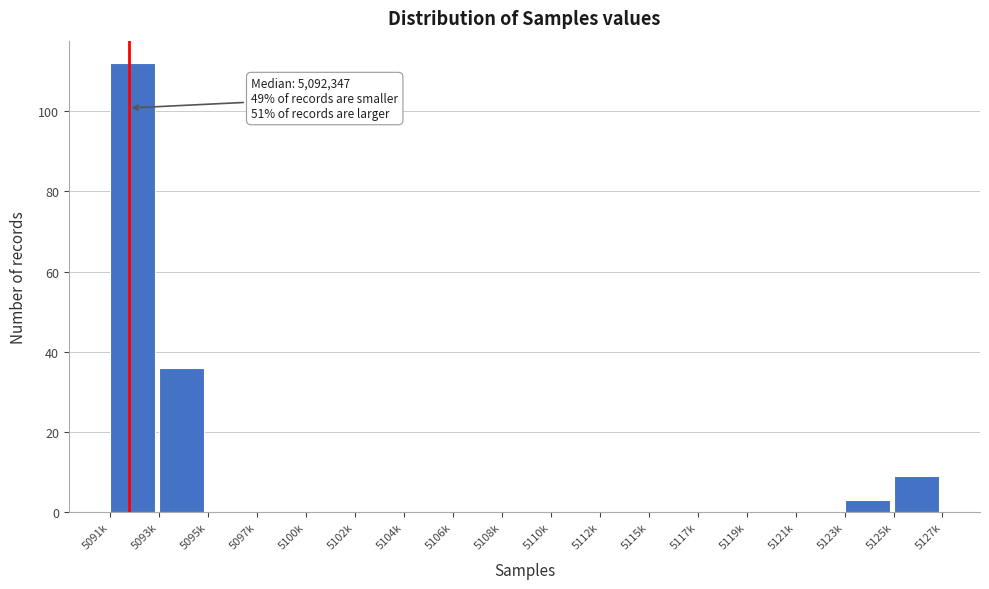

Reading left to right, list all the values displayed in this chart.

5091k=112	5093k=36	5095k=0	5097k=0	5100k=0	5102k=0	5104k=0	5106k=0	5108k=0	5110k=0	5112k=0	5115k=0	5117k=0	5119k=0	5121k=0	5123k=3	5125k=9